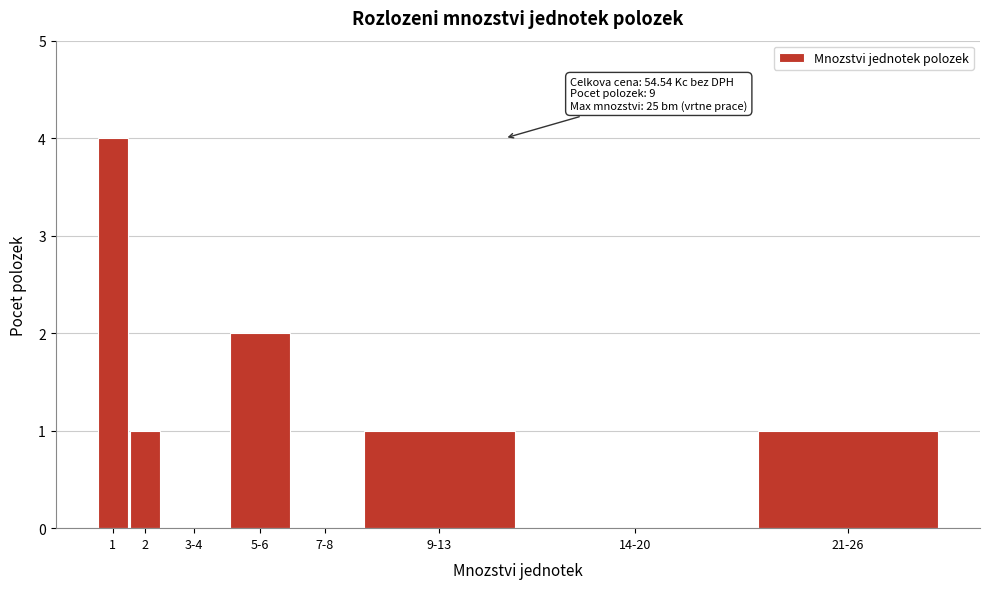

Reading left to right, list all the values displayed in this chart.

1=4	2=1	3-4=0	5-6=2	7-8=0	9-13=1	14-20=0	21-26=1